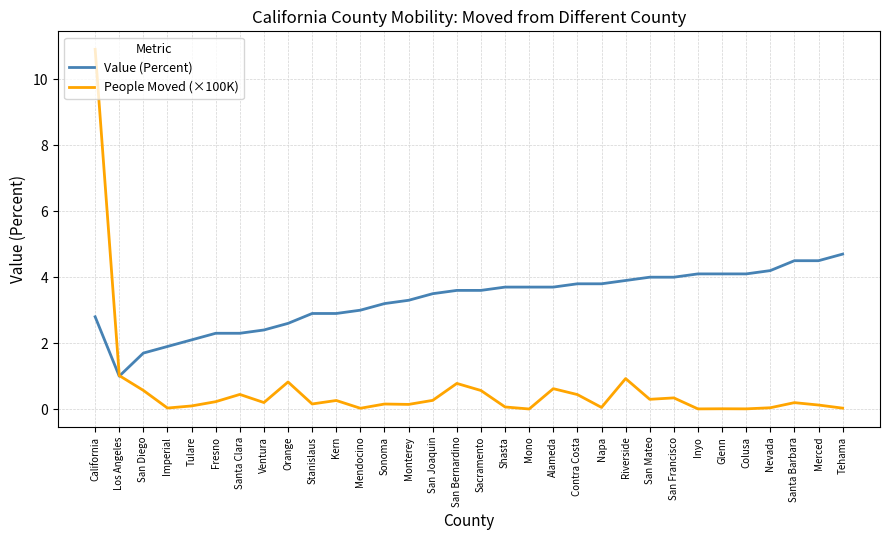

What is the average value of the Value (Percent) series?

3.3